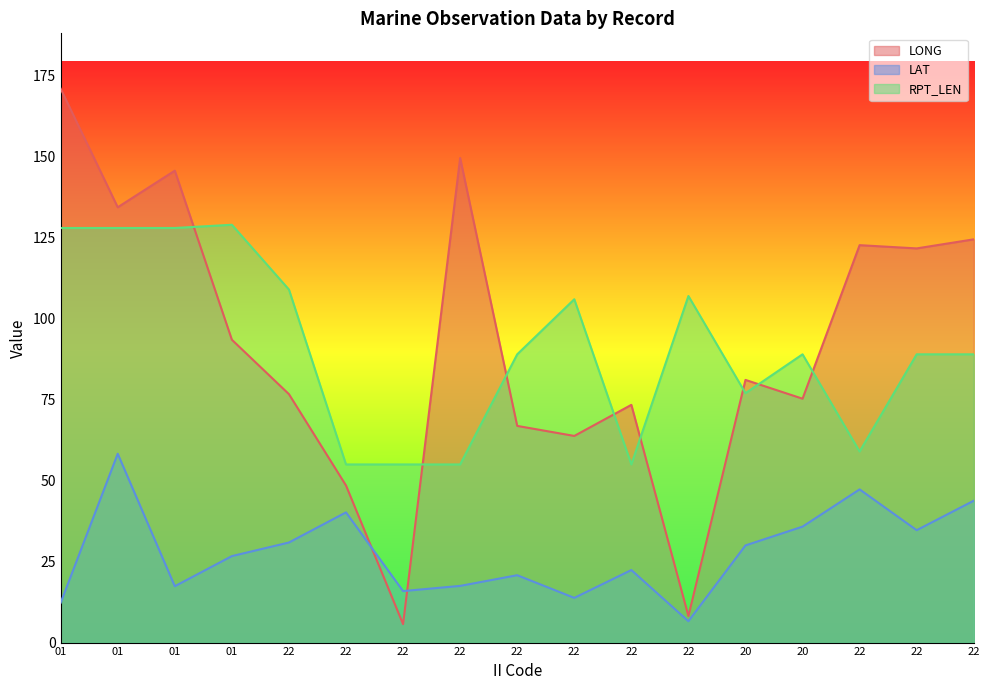

What is the approximate value of LONG at 22?

66.9